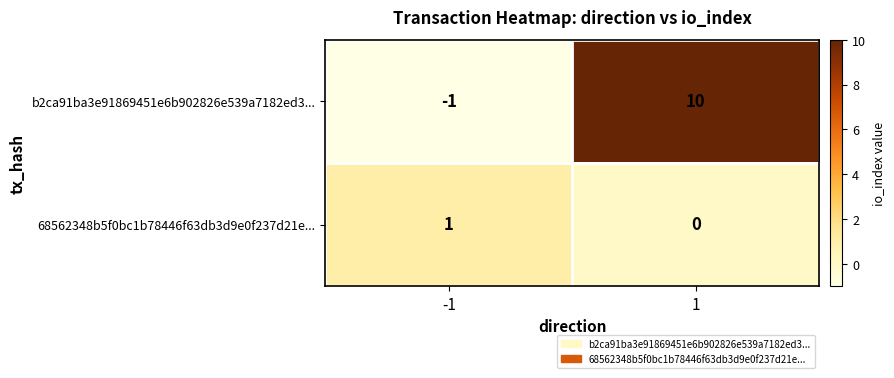

What is the greatest value displayed?

10